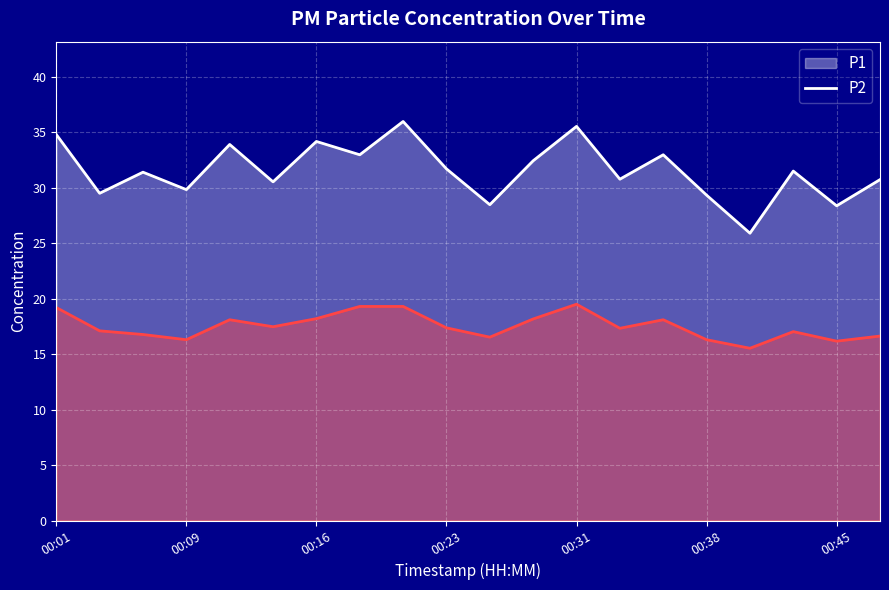

Does the chart display data point markers on the line(s)?

No